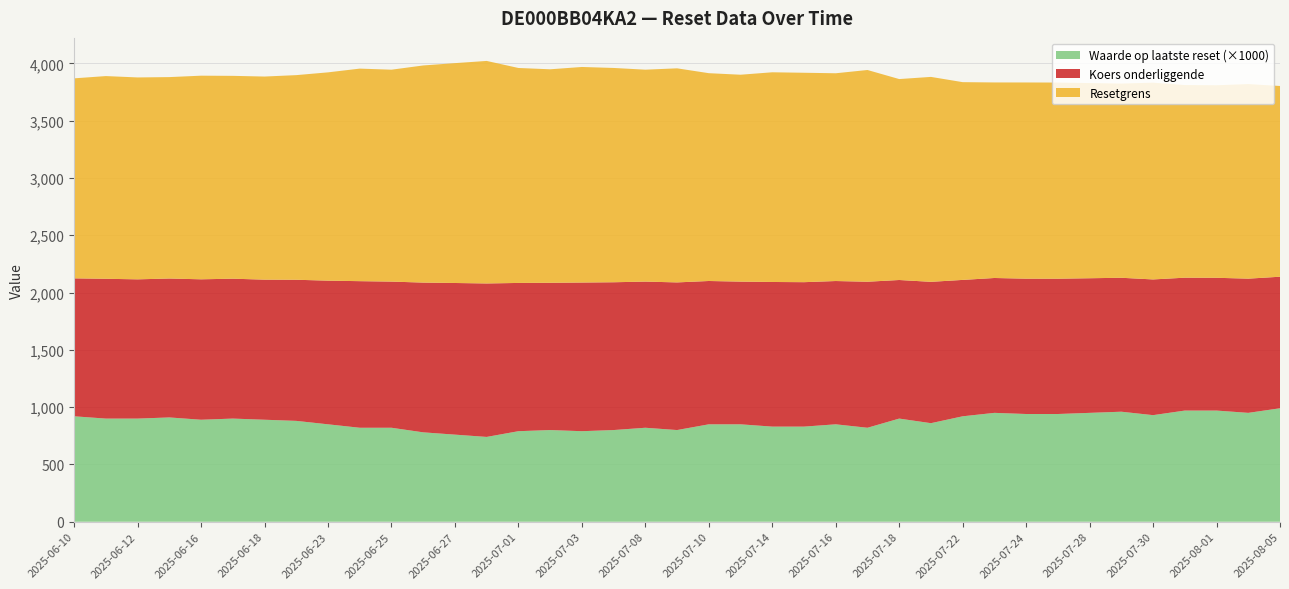

Reading left to right, list all the values displayed in this chart.

Resetgrens: 2025-08-05=1664.4	2025-08-04=1697.9	2025-08-01=1680.0	2025-07-31=1681.1	2025-07-30=1717.1	2025-07-29=1694.7	2025-07-28=1703.2	2025-07-25=1711.7	2025-07-24=1712.1	2025-07-23=1706.3	2025-07-22=1725.6	2025-07-21=1788.2	2025-07-18=1753.4	2025-07-17=1847.5	2025-07-16=1813.0	2025-07-15=1827.4	2025-07-14=1829.8	2025-07-11=1805.4	2025-07-10=1813.4	2025-07-09=1868.0	2025-07-08=1849.2	2025-07-07=1869.9	2025-07-03=1880.9	2025-07-02=1863.0	2025-07-01=1875.7	2025-06-30=1941.7	2025-06-27=1918.5	2025-06-26=1894.7	2025-06-25=1849.1	2025-06-24=1854.7	2025-06-23=1817.6	2025-06-20=1785.5	2025-06-18=1772.3	2025-06-17=1770.0	2025-06-16=1776.8	2025-06-13=1757.6	2025-06-12=1761.8	2025-06-11=1768.8	2025-06-10=1745.2
Koers onderliggende: 2025-08-05=1147.9	2025-08-04=1171.0	2025-08-01=1158.6	2025-07-31=1159.4	2025-07-30=1184.2	2025-07-29=1168.7	2025-07-28=1174.6	2025-07-25=1180.5	2025-07-24=1180.8	2025-07-23=1176.8	2025-07-22=1190.1	2025-07-21=1233.3	2025-07-18=1209.2	2025-07-17=1274.2	2025-07-16=1250.3	2025-07-15=1260.3	2025-07-14=1262.0	2025-07-11=1245.1	2025-07-10=1250.6	2025-07-09=1288.3	2025-07-08=1275.3	2025-07-07=1289.6	2025-07-03=1297.2	2025-07-02=1284.9	2025-07-01=1293.6	2025-06-30=1339.1	2025-06-27=1323.1	2025-06-26=1306.7	2025-06-25=1275.2	2025-06-24=1279.1	2025-06-23=1253.5	2025-06-20=1231.4	2025-06-18=1222.3	2025-06-17=1220.7	2025-06-16=1225.3	2025-06-13=1212.2	2025-06-12=1215.0	2025-06-11=1219.9	2025-06-10=1203.6
Waarde op laatste reset: 2025-08-05=1.0	2025-08-04=0.9	2025-08-01=1.0	2025-07-31=1.0	2025-07-30=0.9	2025-07-29=1.0	2025-07-28=0.9	2025-07-25=0.9	2025-07-24=0.9	2025-07-23=0.9	2025-07-22=0.9	2025-07-21=0.9	2025-07-18=0.9	2025-07-17=0.8	2025-07-16=0.8	2025-07-15=0.8	2025-07-14=0.8	2025-07-11=0.8	2025-07-10=0.8	2025-07-09=0.8	2025-07-08=0.8	2025-07-07=0.8	2025-07-03=0.8	2025-07-02=0.8	2025-07-01=0.8	2025-06-30=0.7	2025-06-27=0.8	2025-06-26=0.8	2025-06-25=0.8	2025-06-24=0.8	2025-06-23=0.8	2025-06-20=0.9	2025-06-18=0.9	2025-06-17=0.9	2025-06-16=0.9	2025-06-13=0.9	2025-06-12=0.9	2025-06-11=0.9	2025-06-10=0.9